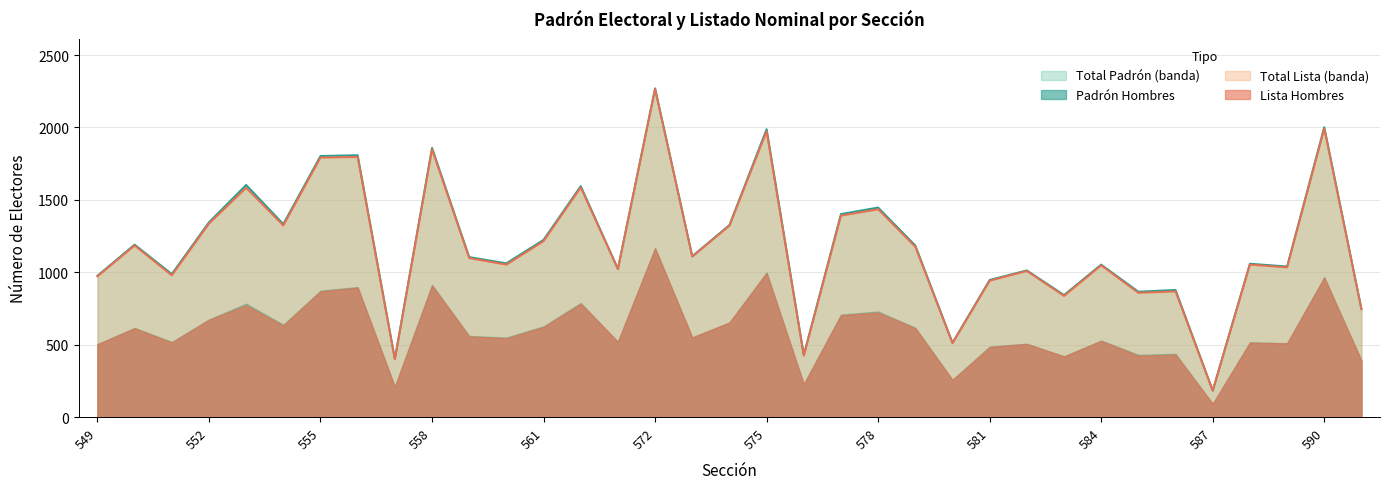

True or false: Padrón Mujeres and Padrón Hombres cross at least once.

False